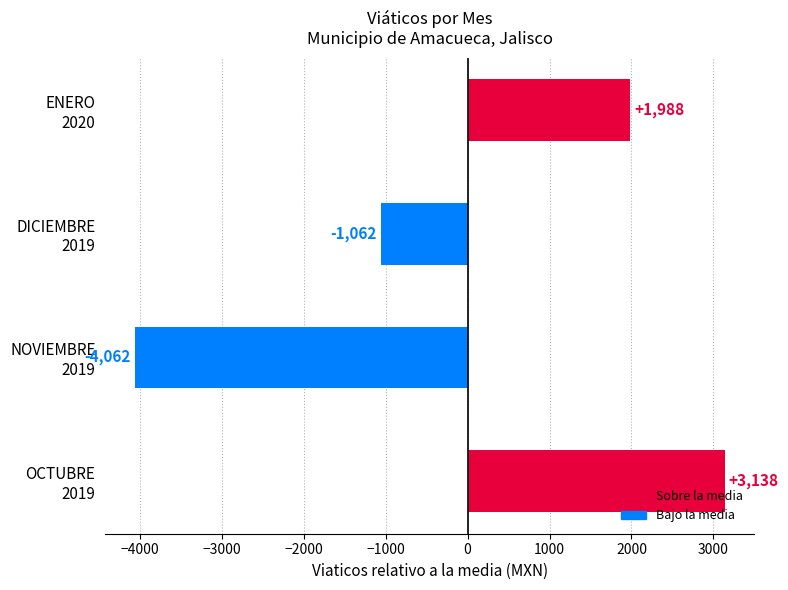

List the labels in order of value, smallest first.

NOVIEMBRE
2019, DICIEMBRE
2019, ENERO
2020, OCTUBRE
2019